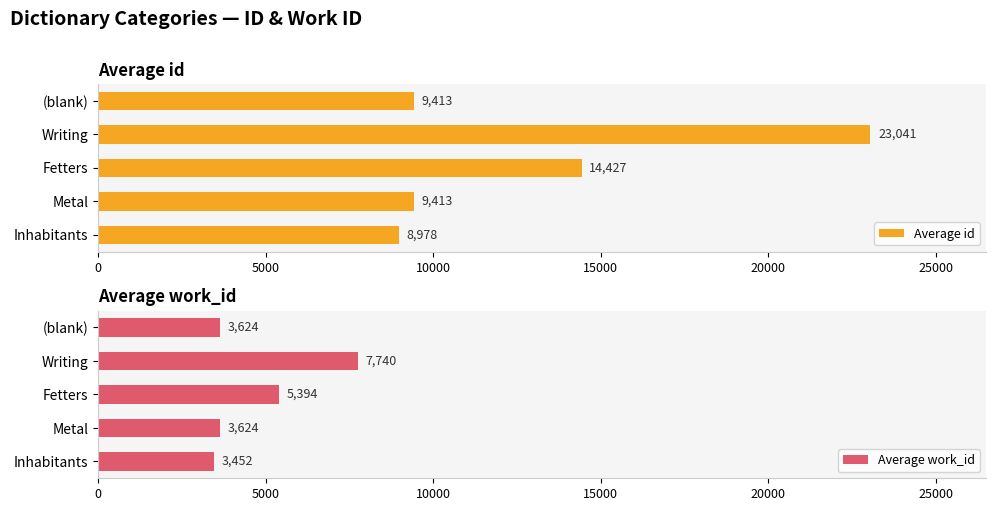

Which category has the highest value in the Average id series?

Writing